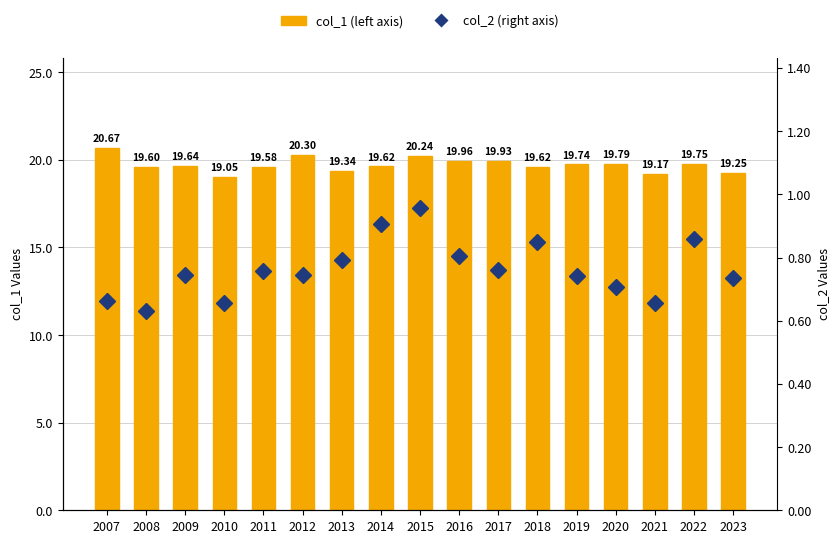

Count the number of data series in this chart.

2